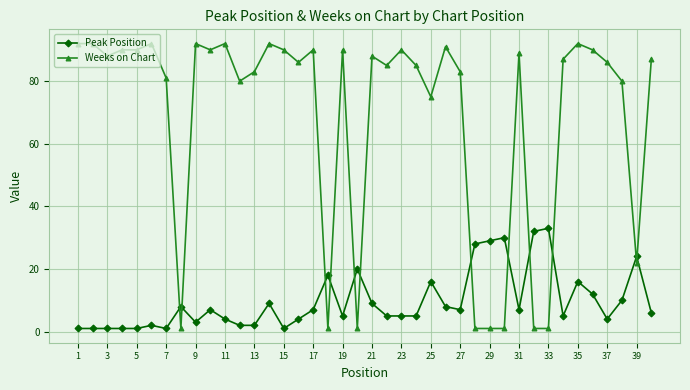

What is the value of the Peak Position point at the 40th from the left?

6